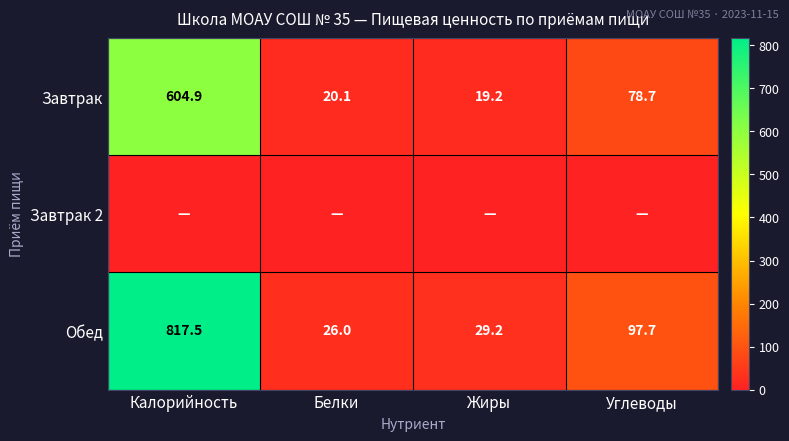

Rank the categories by Обед value from lowest to highest.

Белки, Жиры, Углеводы, Калорийность